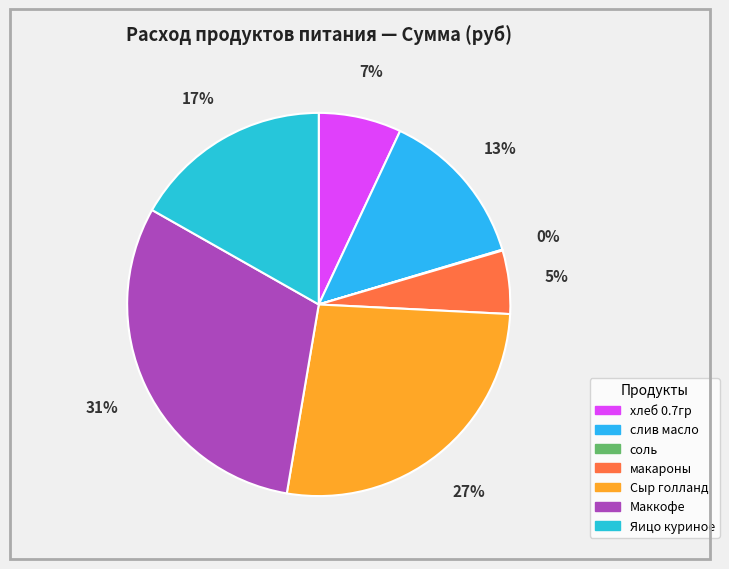

How many segments does this pie chart have?

7